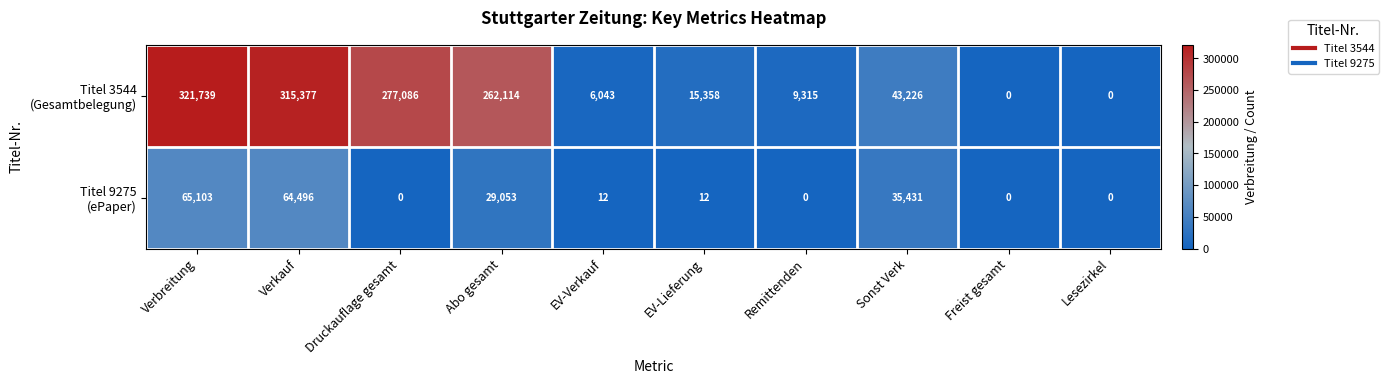

What is the spread (max minus min) of values at Verkauf?

250881